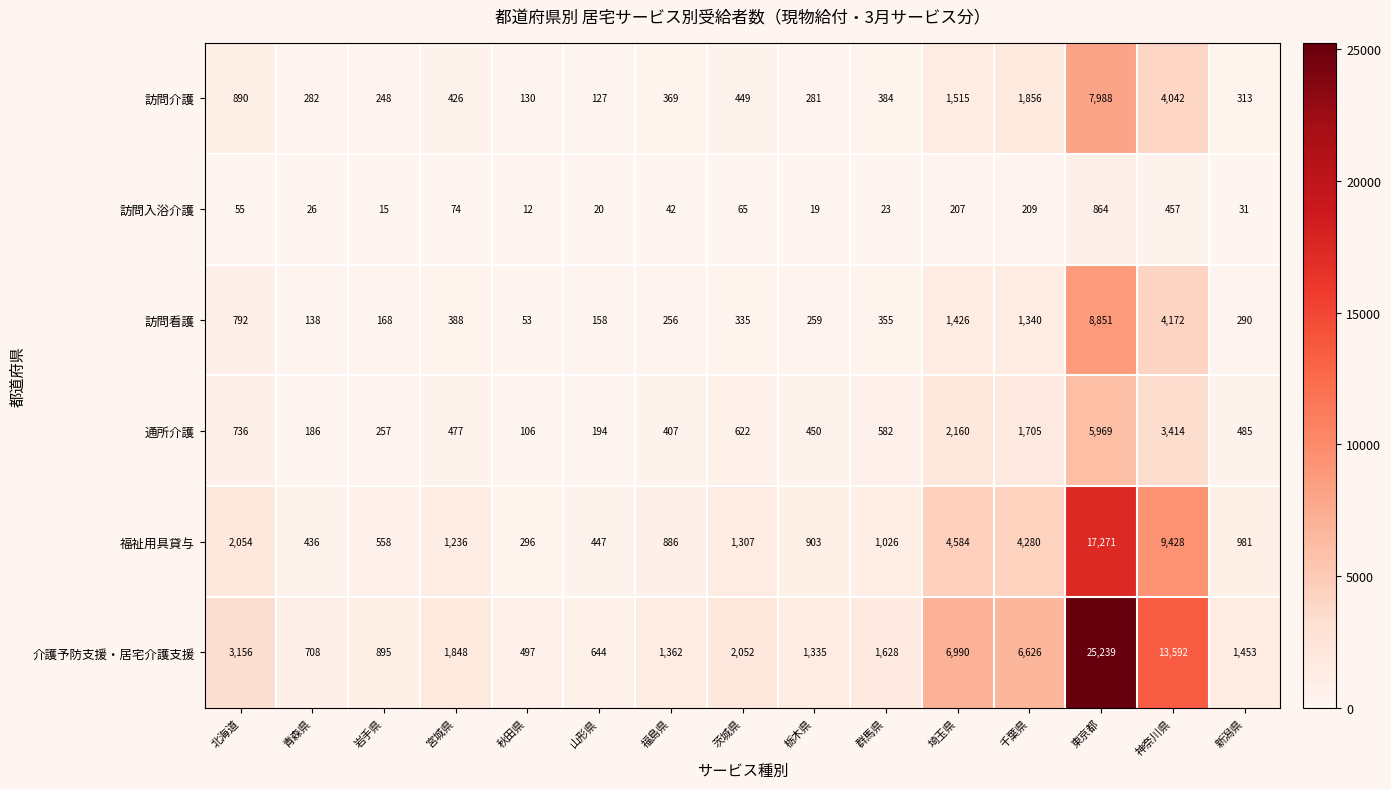

The 通所介護 series shows 1048 at 埼玉県. True or false?

False